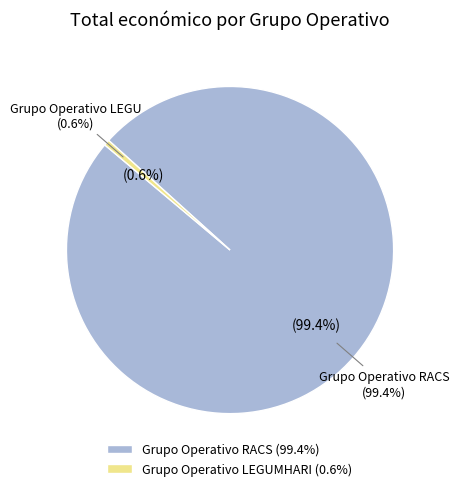

To the nearest percent, what is the difference between the largest and smallest slice percentages?

99%